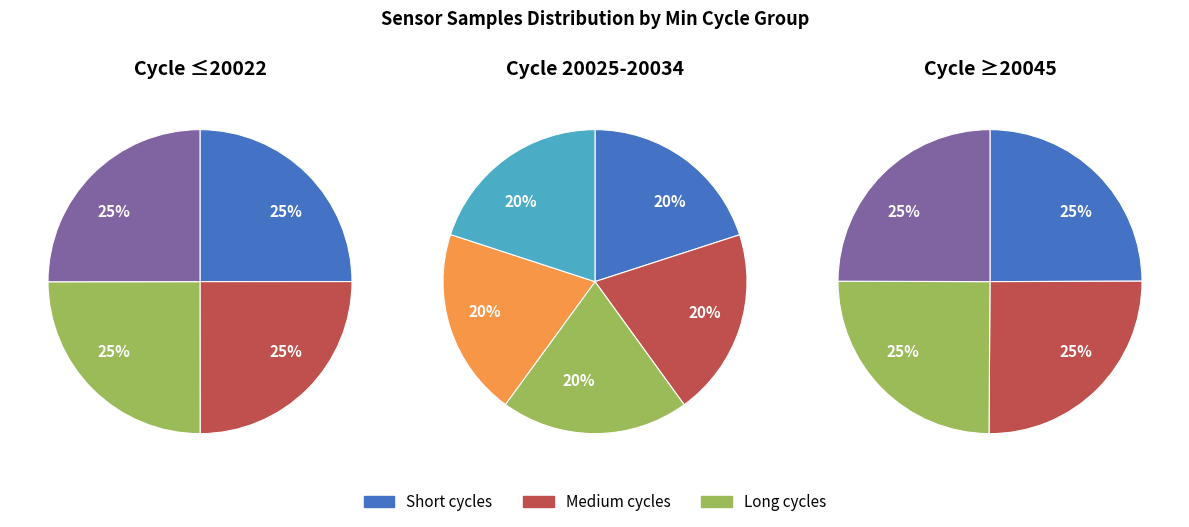

How many segments does this pie chart have?

13